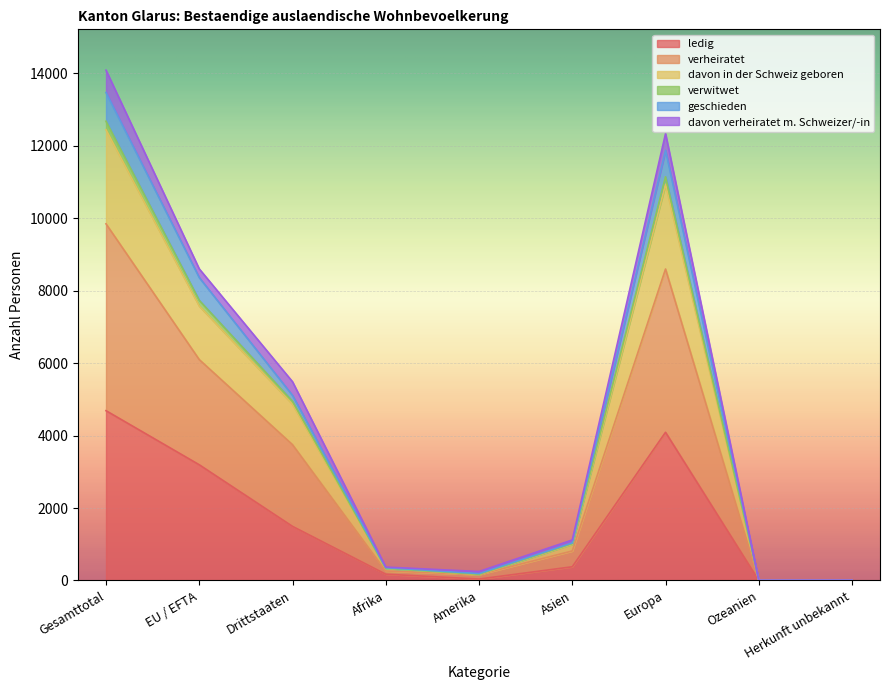

At which label does ledig reach its peak?

Gesamttotal